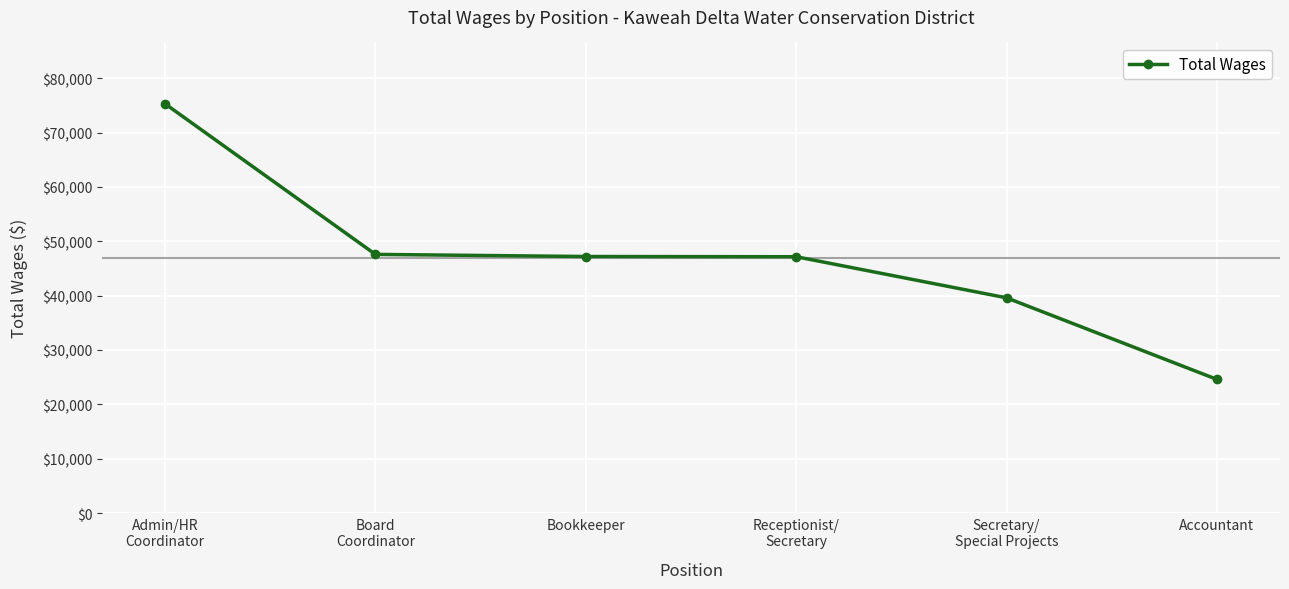

What is the sum of the values at Accountant and Bookkeeper?

71806